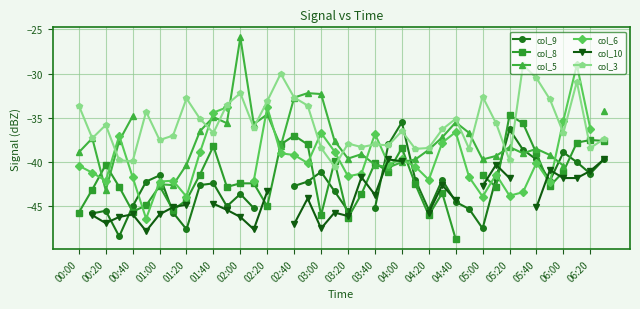

At which category does col_3 reach its first local peak?

00:20